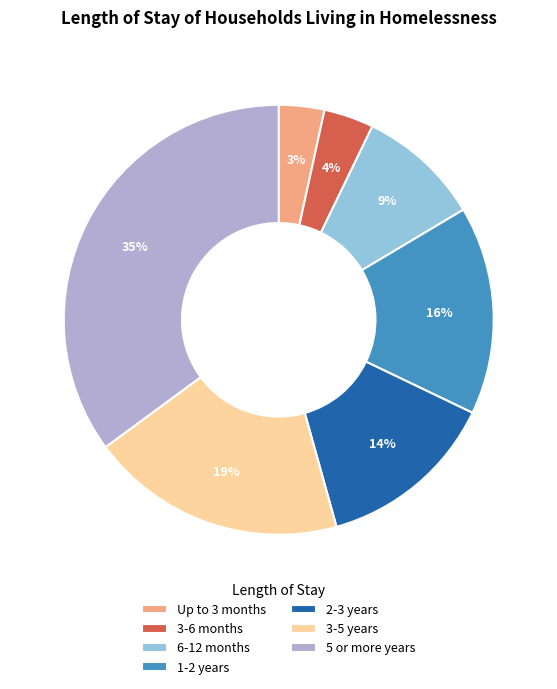

To the nearest percent, what portion does 6-12 months represent?

9%